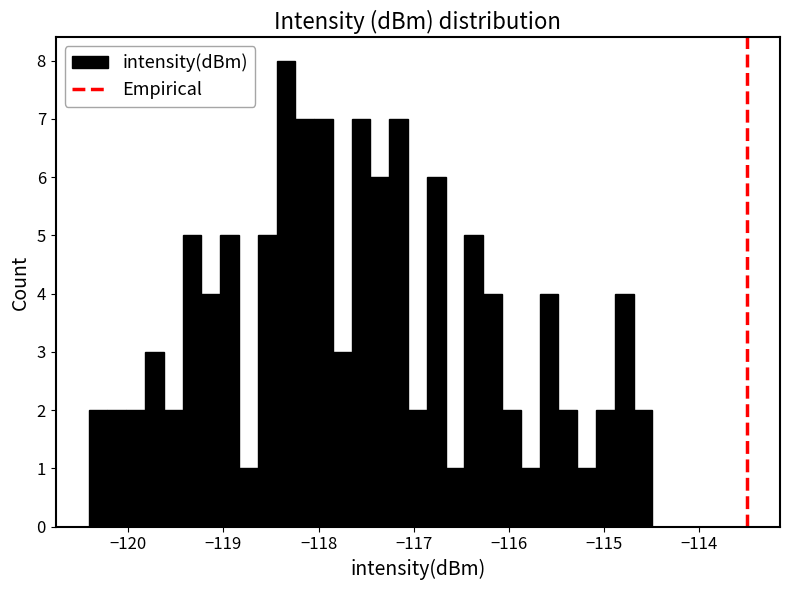

Around what value on the x-axis is the tallest bar? Give the approximate position of its centre, as read against the axis.

-118.3